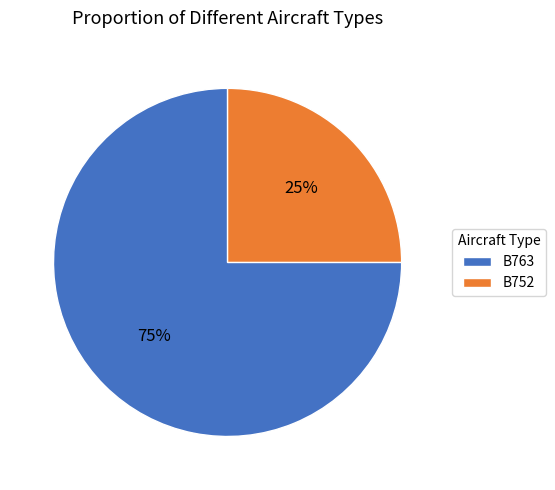

Count the number of slices in the pie.

2